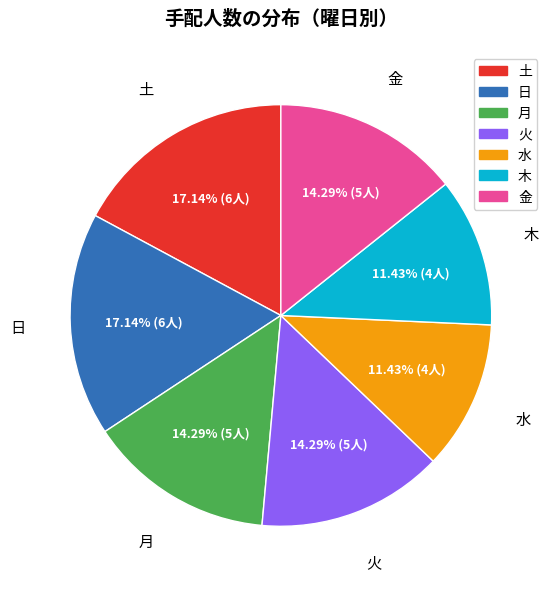

Does any single category account for the majority?

No